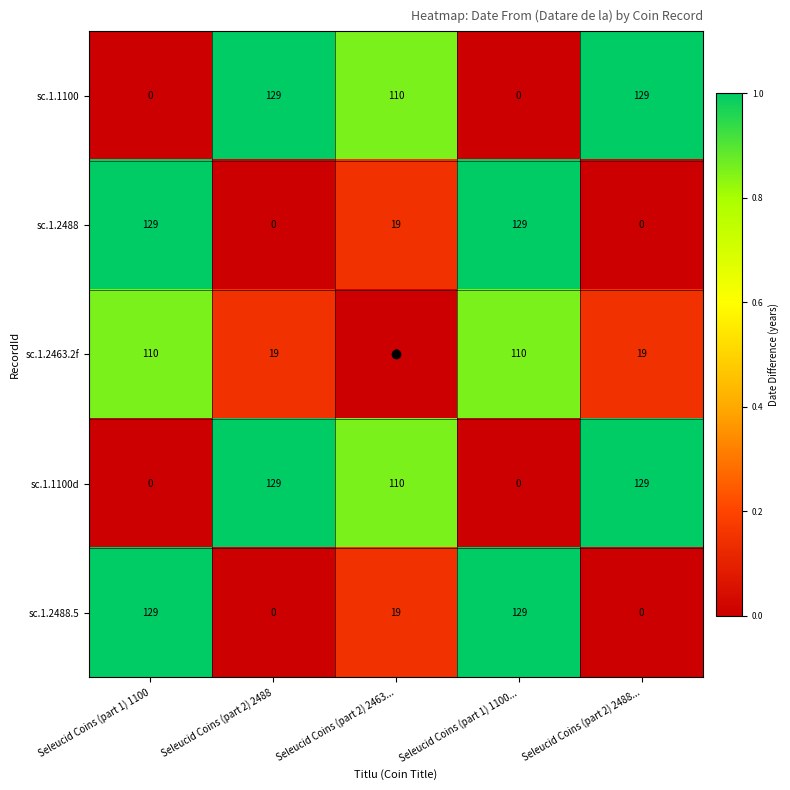

What is the total value across all series at Seleucid Coins (part 2) 2488?

277